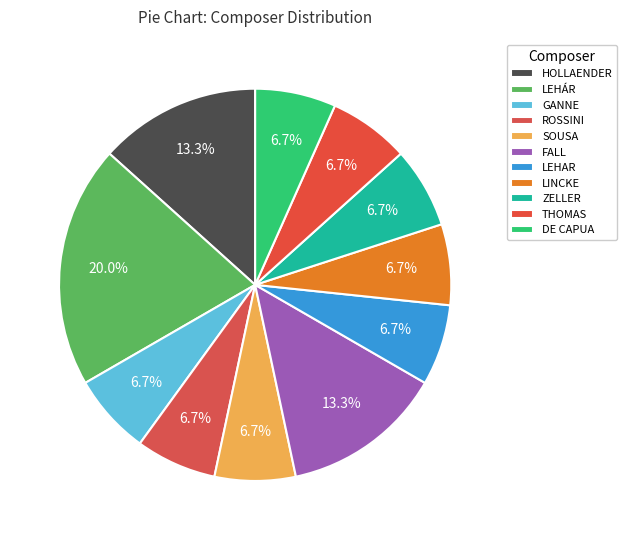

What percentage is the SOUSA slice, to the nearest percent?

7%